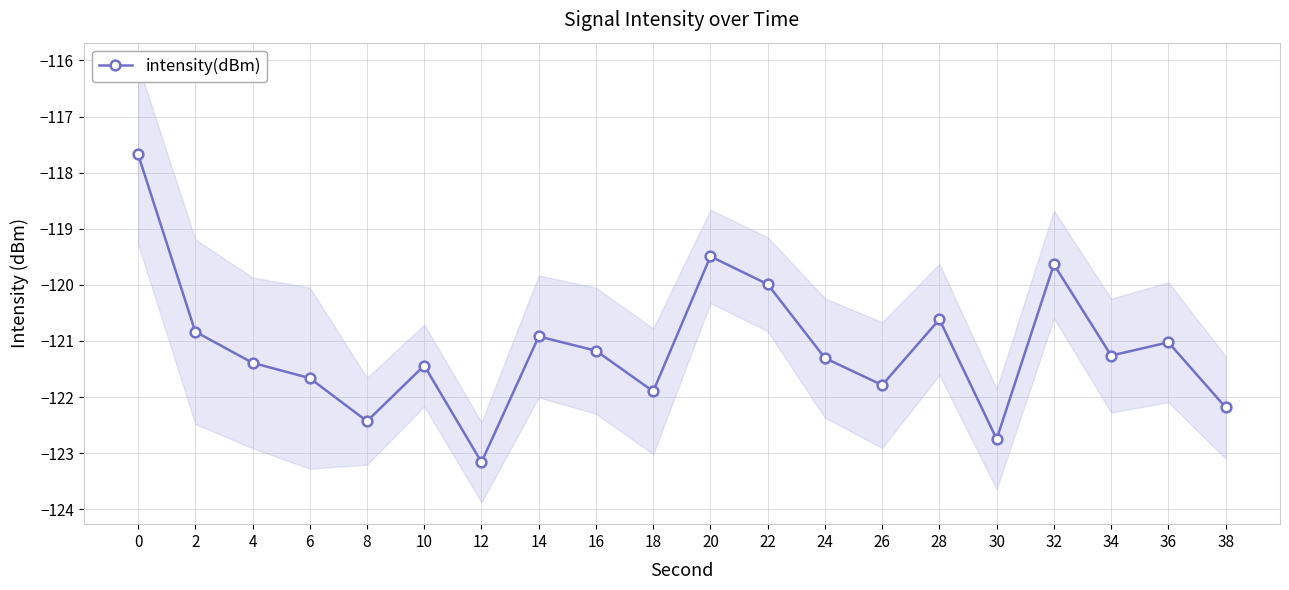

Is this an area chart (filled region under the line)?

No